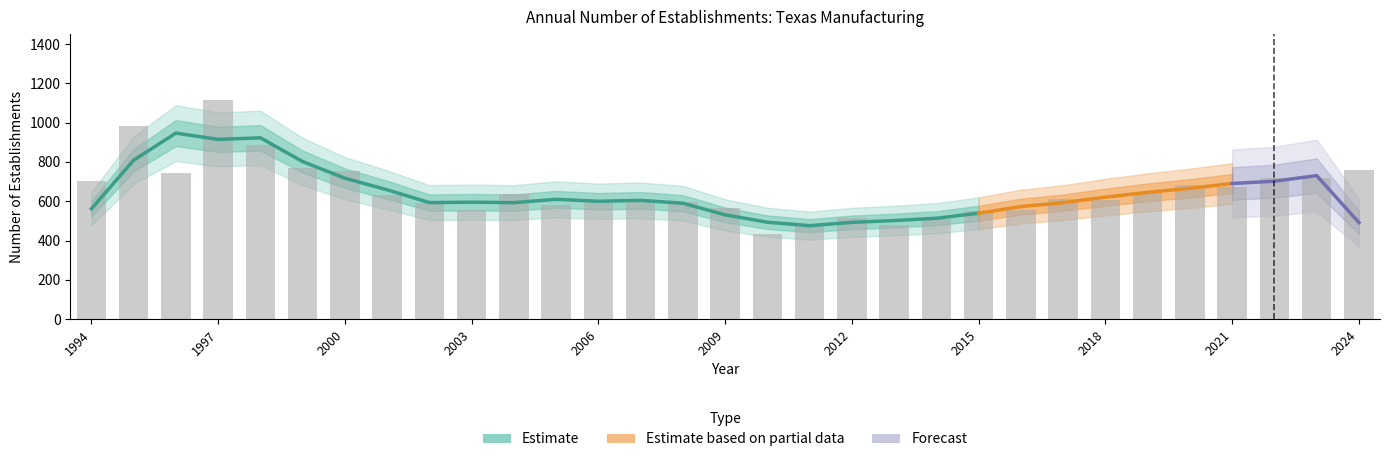

What is the value of the Total Establishments bar at the 7th from the left?

753